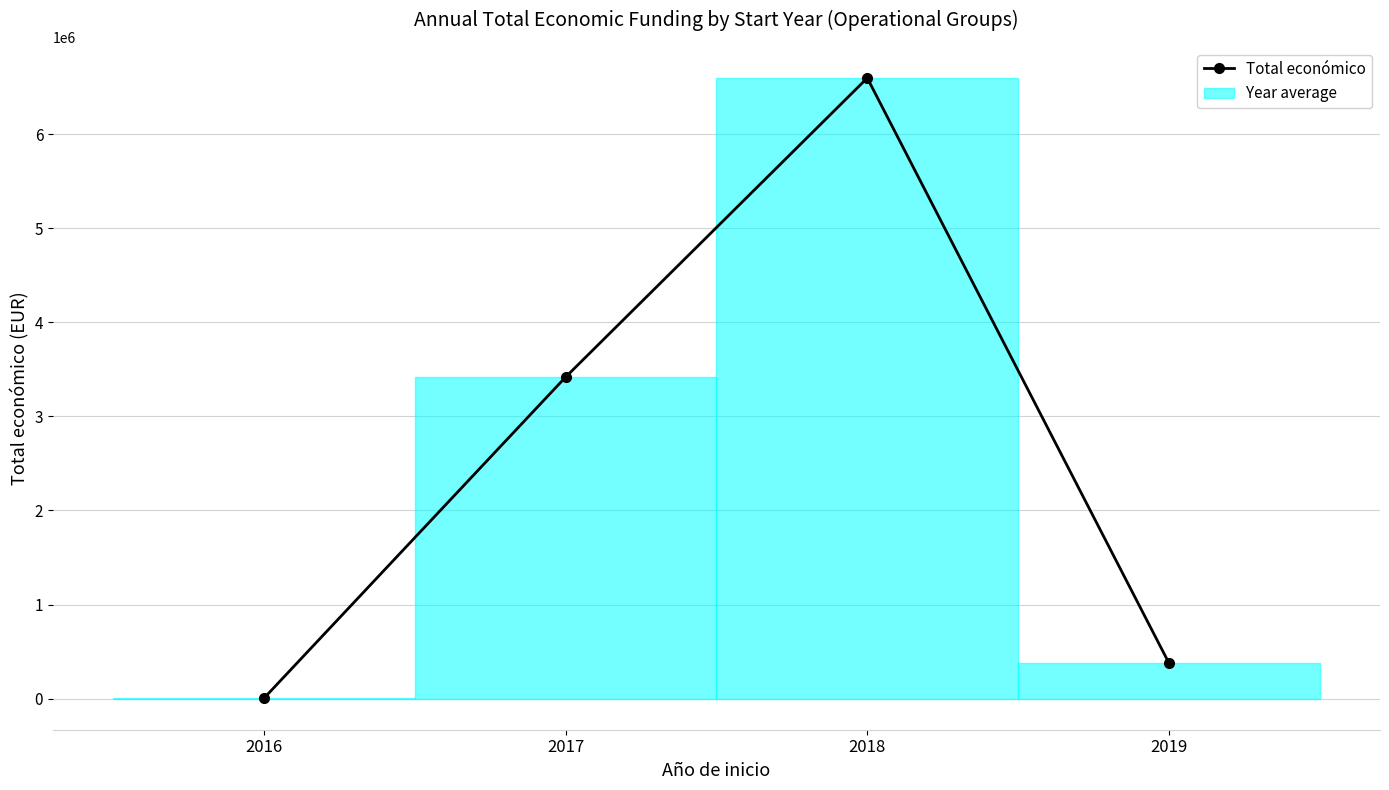

Which category has the lowest value across all series?

2016